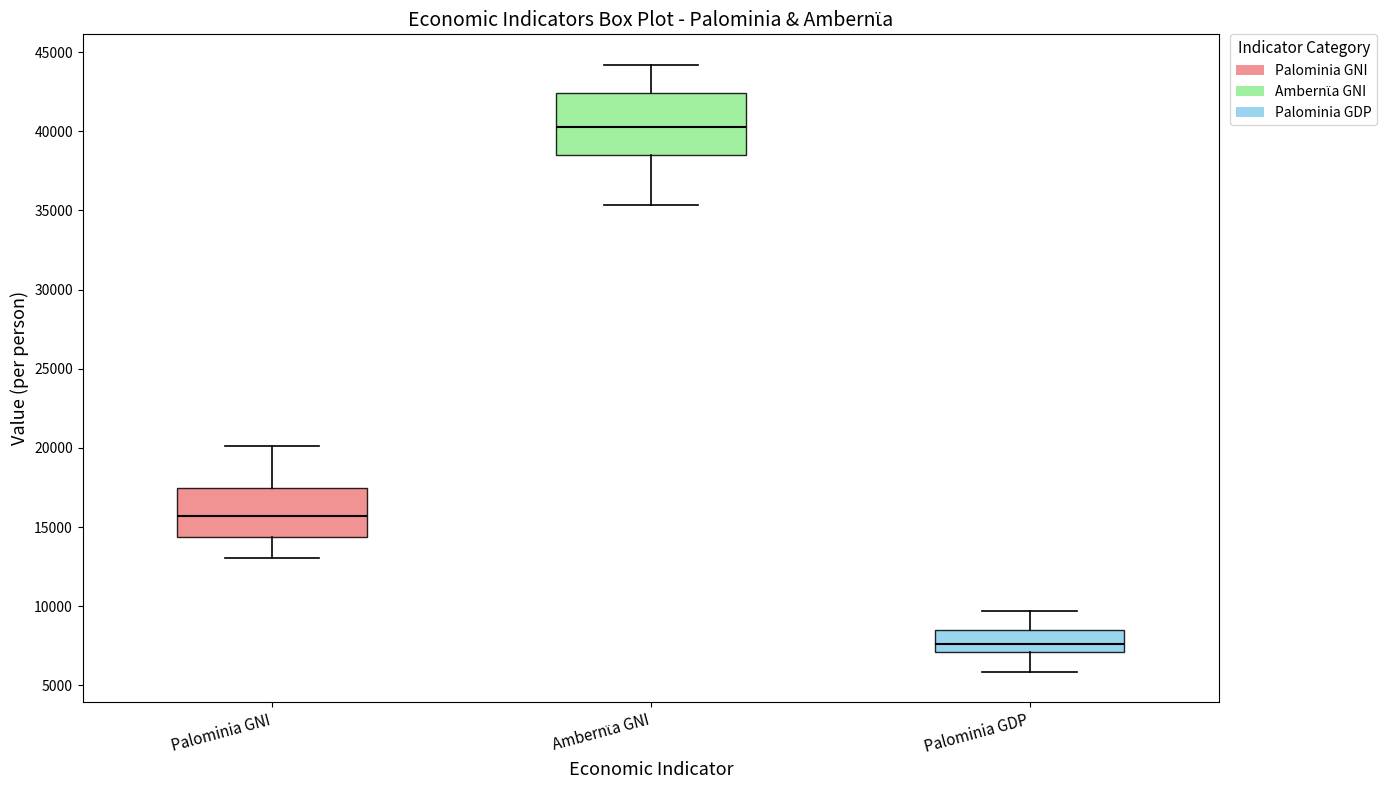

Which box's median line is the highest?

Ambernϊa GNI